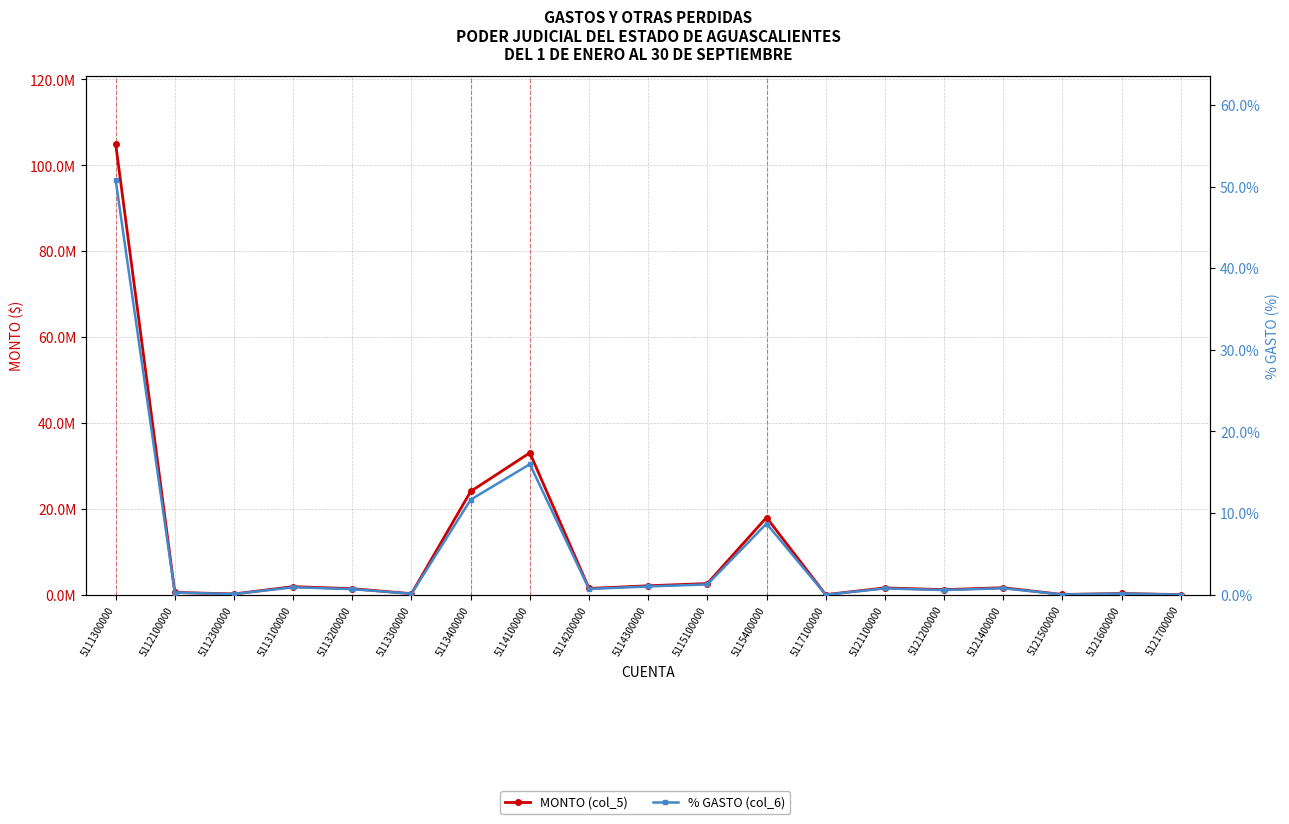

Reading left to right, transcribe all the data shown in this chart.

MONTO (col_5): 5111300000=105007204.6	5112100000=528500.0	5112300000=166804.0	5113100000=1869541.0	5113200000=1394677.1	5113300000=232985.5	5113400000=24044953.7	5114100000=33028539.2	5114200000=1451601.1	5114300000=2073724.2	5115100000=2592180.0	5115400000=17970980.2	5117100000=6000.0	5121100000=1579380.9	5121200000=1172434.2	5121400000=1621118.6	5121500000=43222.0	5121600000=276663.1	5121700000=4941.5
% GASTO (col_6): 5111300000=50.8	5112100000=0.3	5112300000=0.1	5113100000=0.9	5113200000=0.7	5113300000=0.1	5113400000=11.6	5114100000=16.0	5114200000=0.7	5114300000=1.0	5115100000=1.3	5115400000=8.7	5117100000=0.0	5121100000=0.8	5121200000=0.6	5121400000=0.8	5121500000=0.0	5121600000=0.1	5121700000=0.0